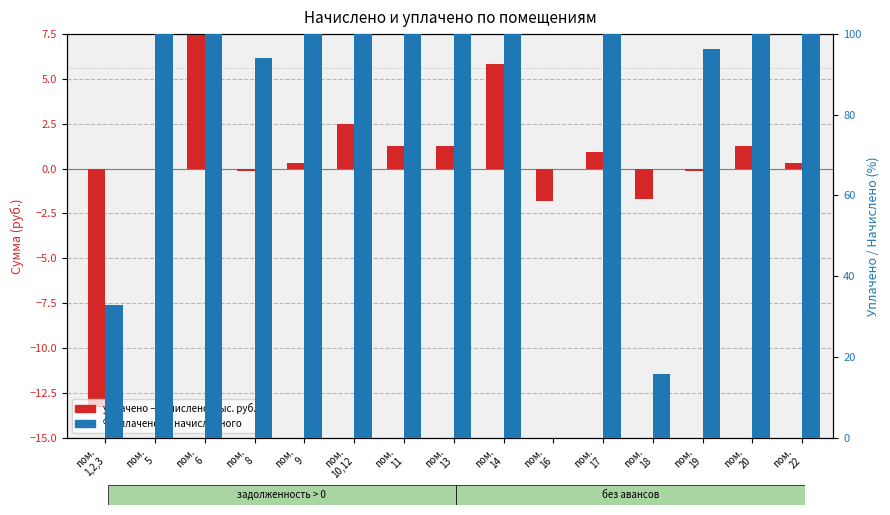

What are all the series names shown in the legend?

уплачено − начислено (тыс. руб.), % уплачено от начисленного